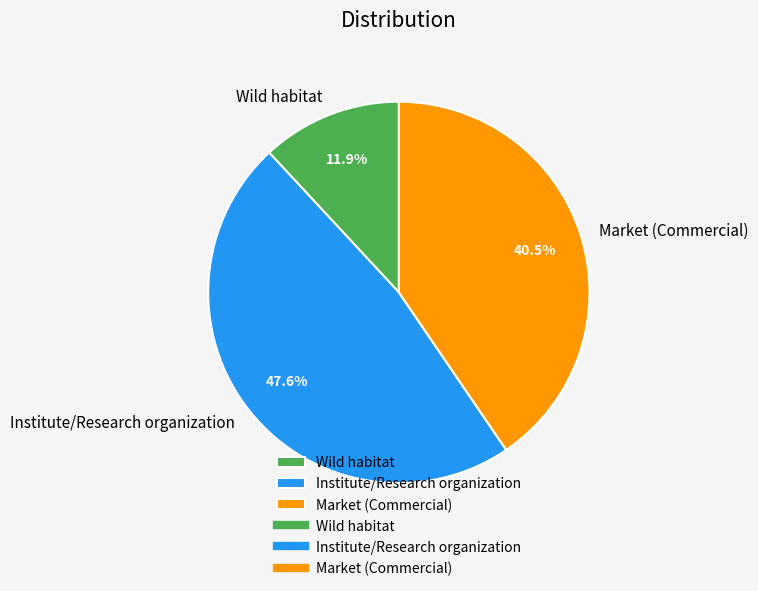

Count the number of slices in the pie.

3